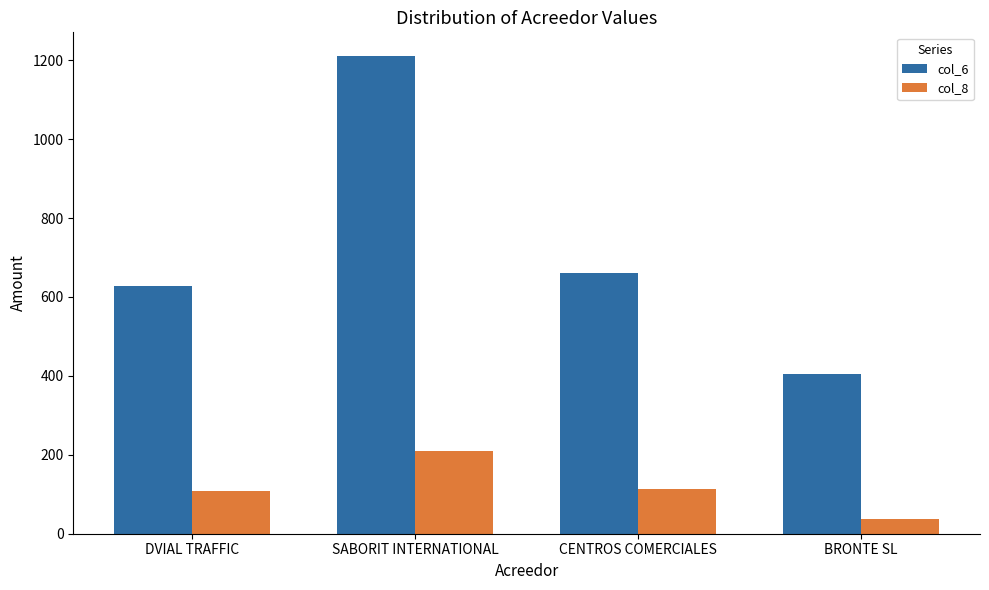

What is the lowest value of the col_6 series?

405.9